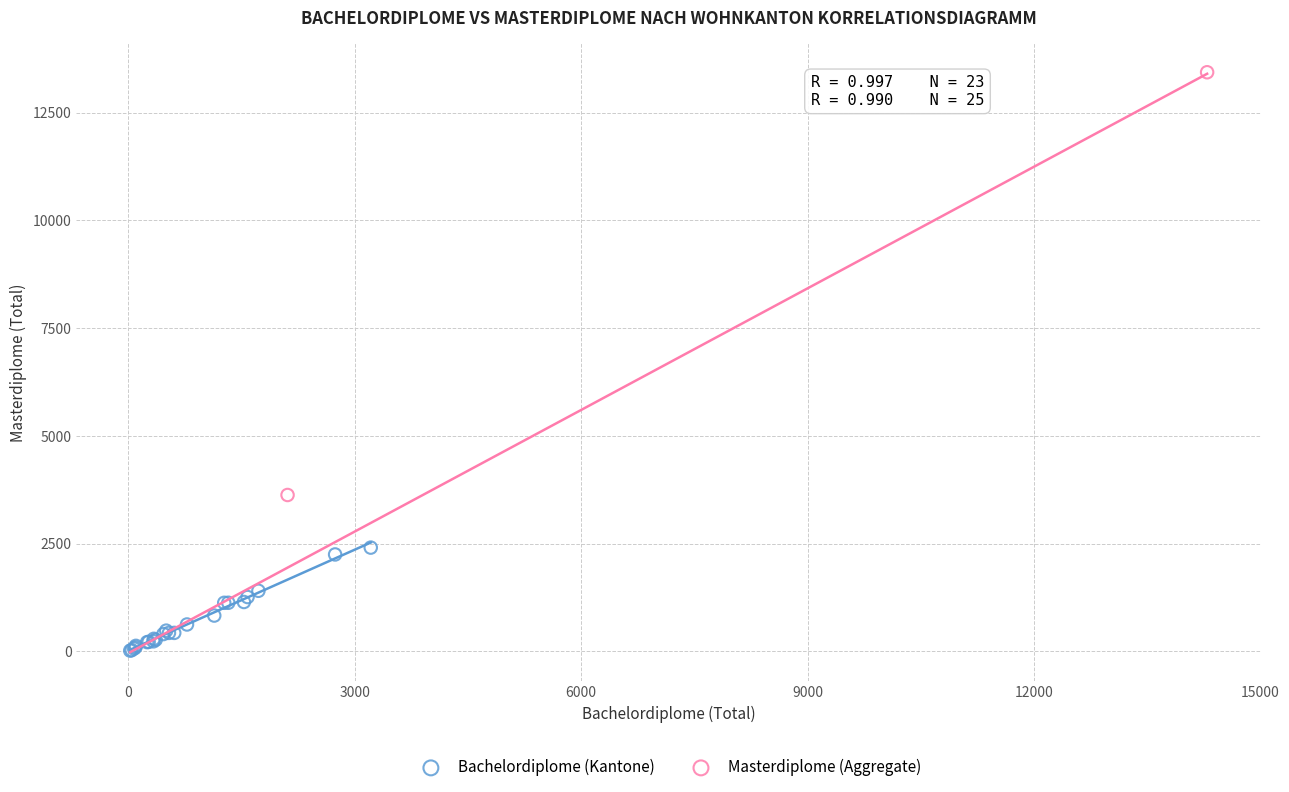

What are all the series names shown in the legend?

Bachelordiplome (Kantone), Masterdiplome (Aggregate)